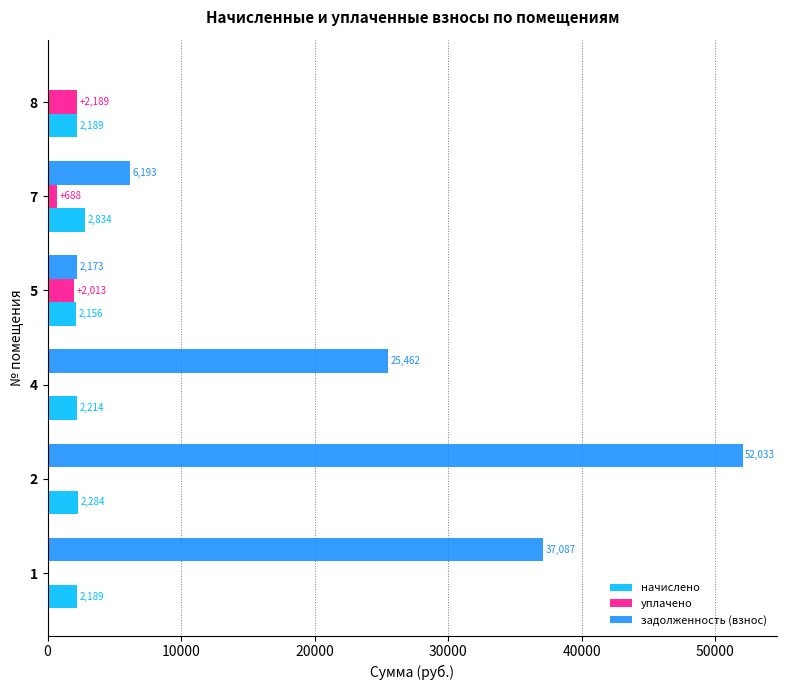

What value does the начислено series have at 1?

2188.6